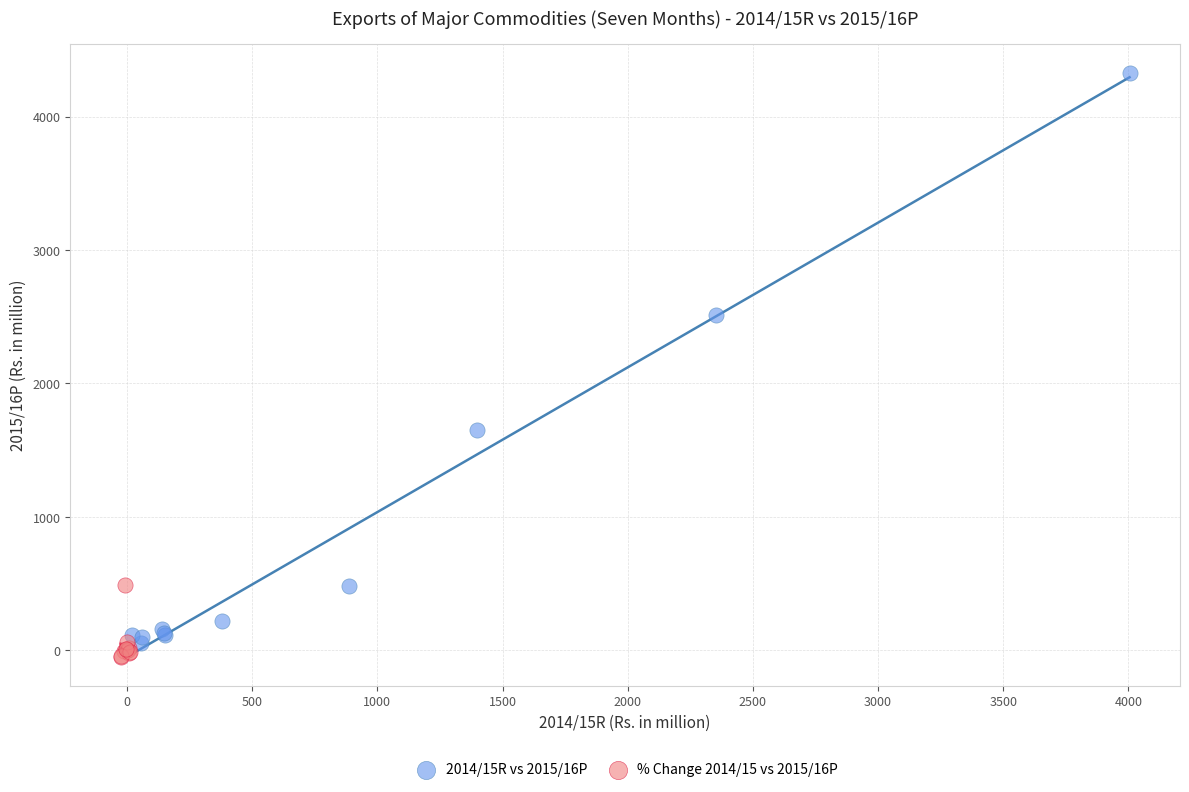

Which series contains the highest Y value?

2014/15R vs 2015/16P